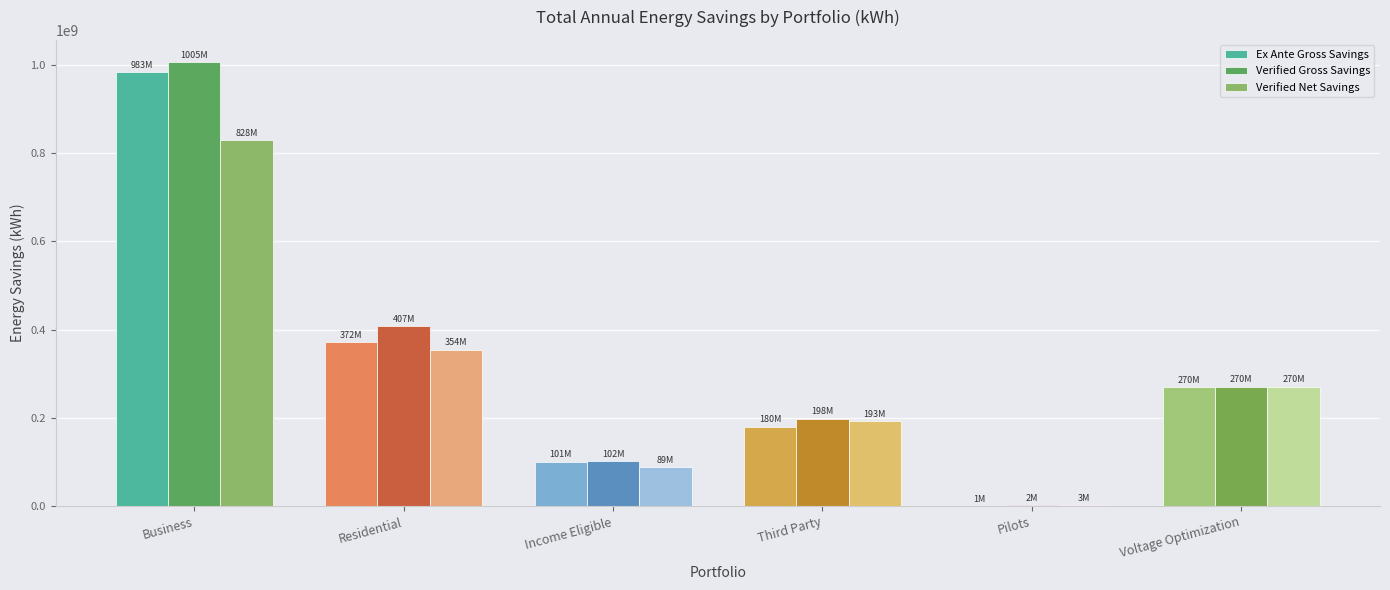

The value of Verified Gross Savings at Third Party is 198707224.4. True or false?

True